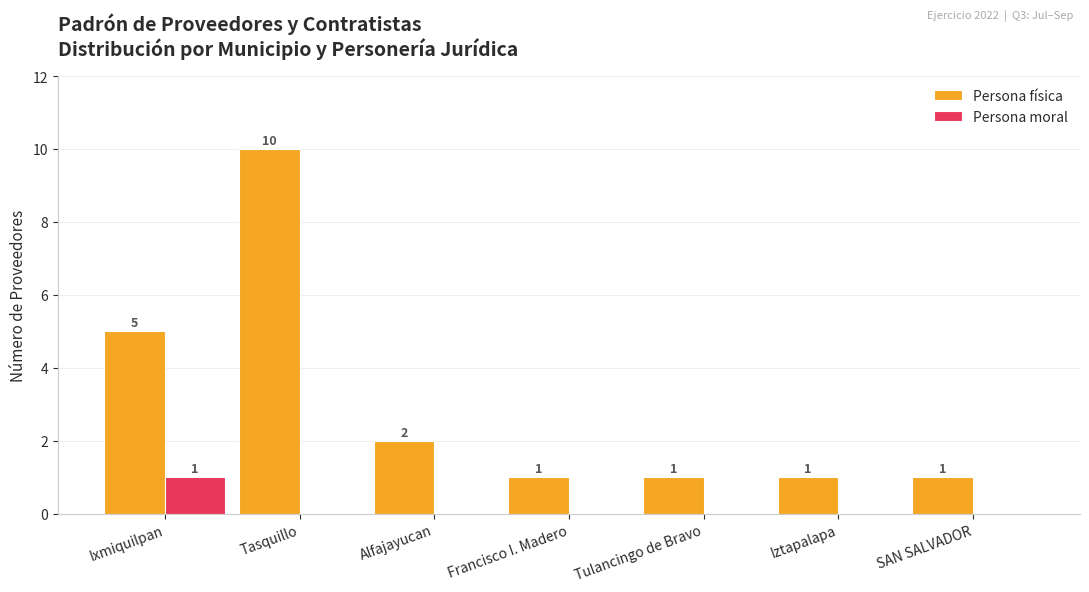

Are the bars horizontal?

No